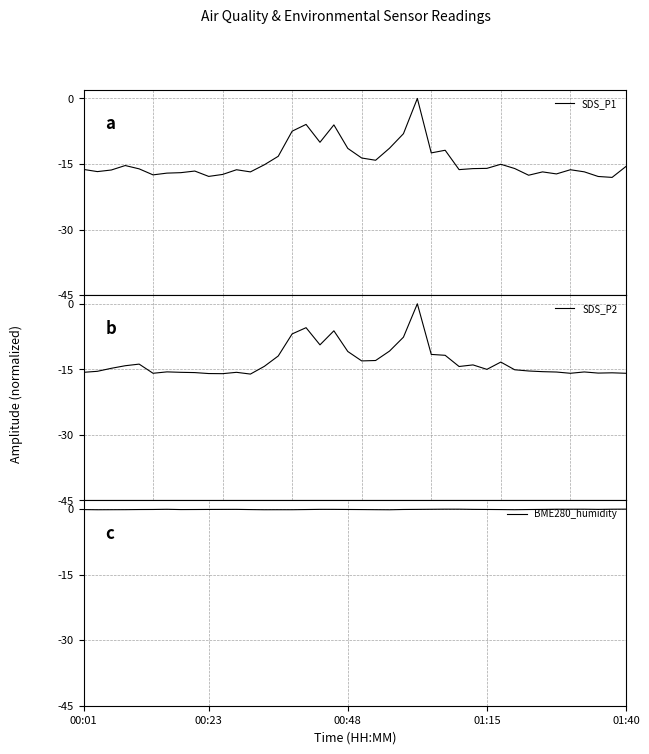

Rank the series at 30 from lowest to highest value.

SDS_P1, SDS_P2, BME280_humidity